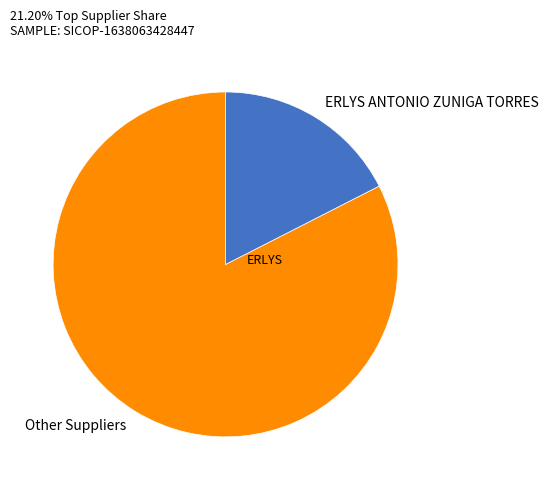

Is the sum of ERLYS ANTONIO ZUNIGA TORRES and Other Suppliers greater than half?

Yes